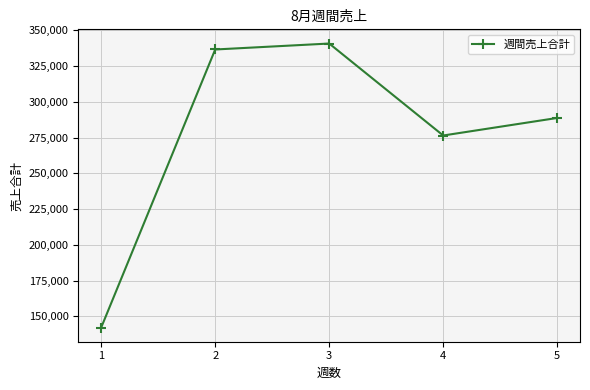

Reading right to left, extract all data points from this chart.

288711	276450	340730	336570	142240